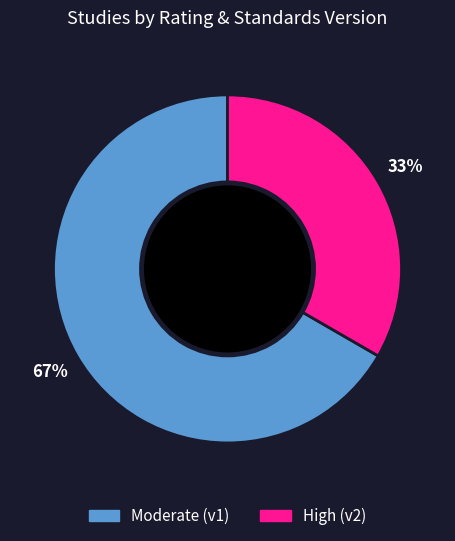

To the nearest percent, what is the average slice percentage?

50%